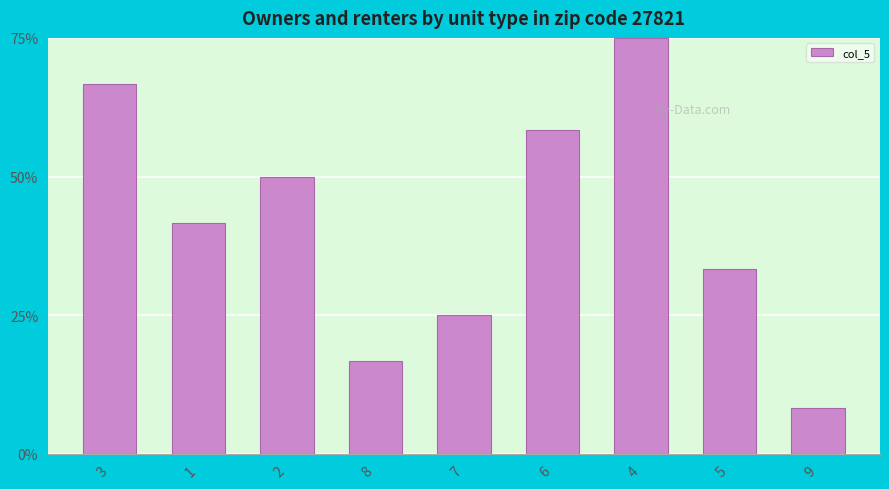

What is the change in value from 3 to 5?

-33.3